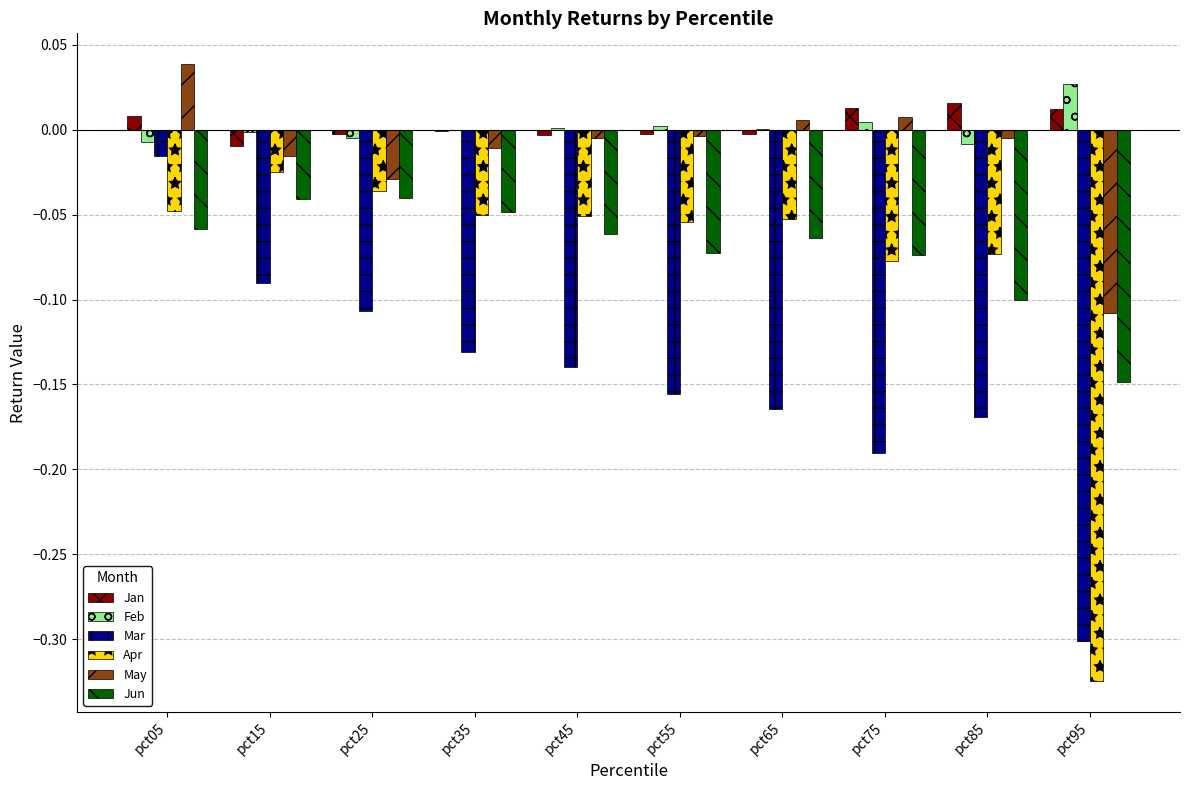

Is the value of Jun at pct45 greater than the value of Apr at pct05?

No